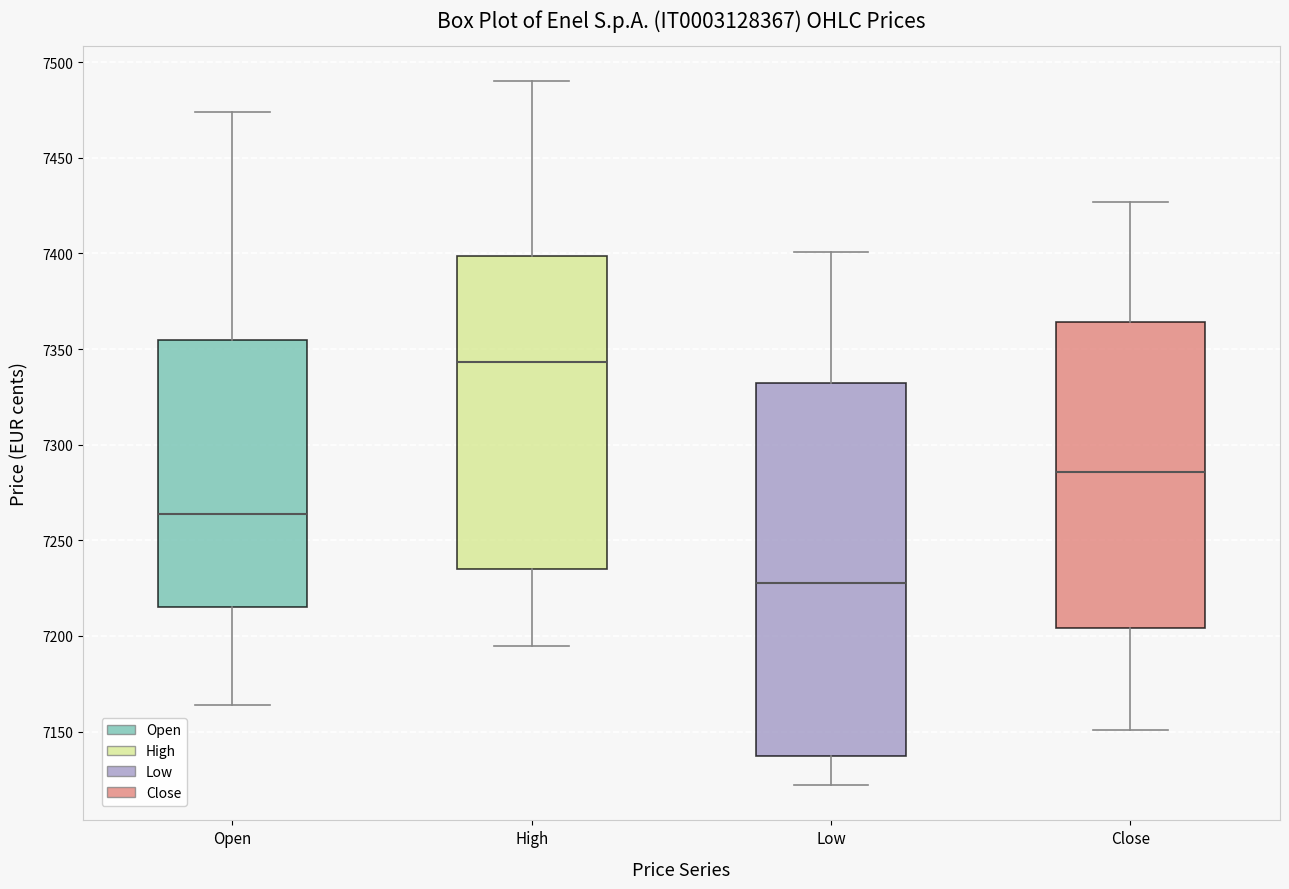

Reading left to right, transcribe this box plot: for each box, give where its median line is, the range the box spans, and where its two whiskers end, as read against the y-axis. The values are not printed on the chart, so give them approximately, as read against the axis.

Open: median 7265, box 7215 to 7355, whiskers 7165 to 7475
High: median 7345, box 7235 to 7400, whiskers 7195 to 7490
Low: median 7230, box 7140 to 7330, whiskers 7120 to 7400
Close: median 7285, box 7205 to 7365, whiskers 7150 to 7425